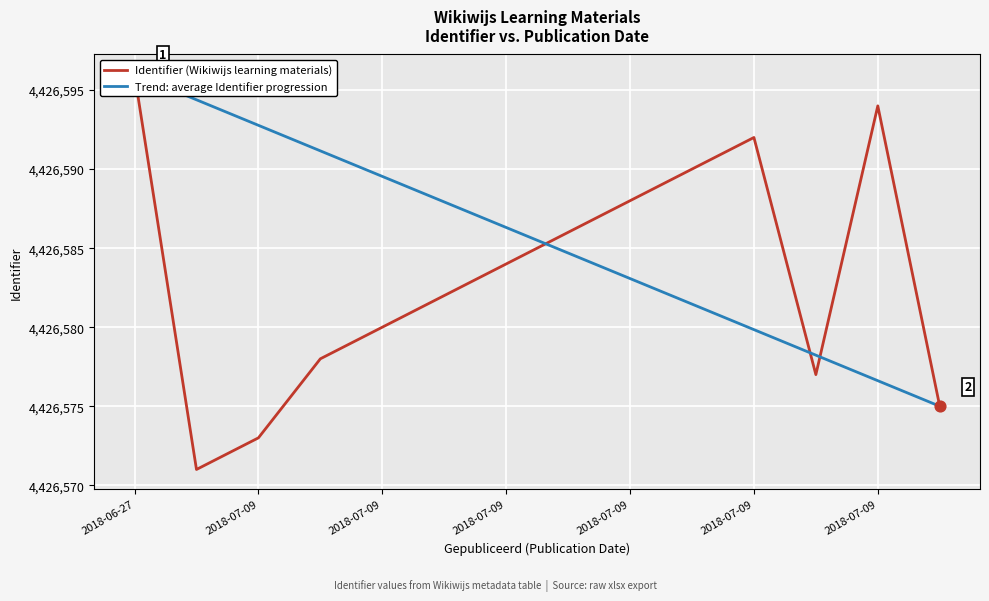

At how many categories does at least one series exceed 4426582?

12